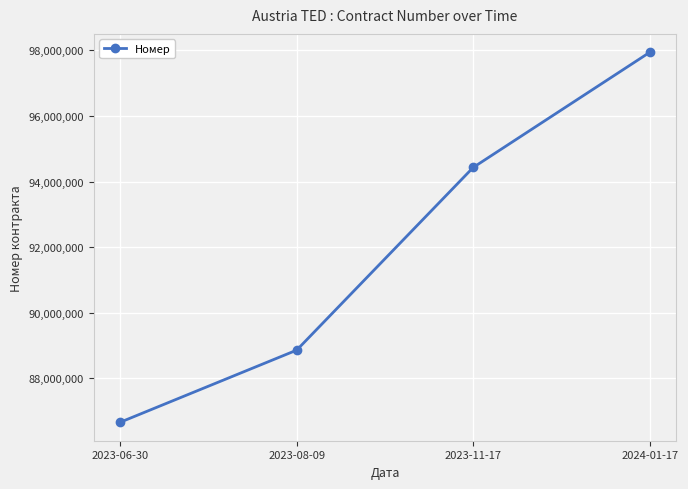

What is the minimum value shown in the chart?

86663790